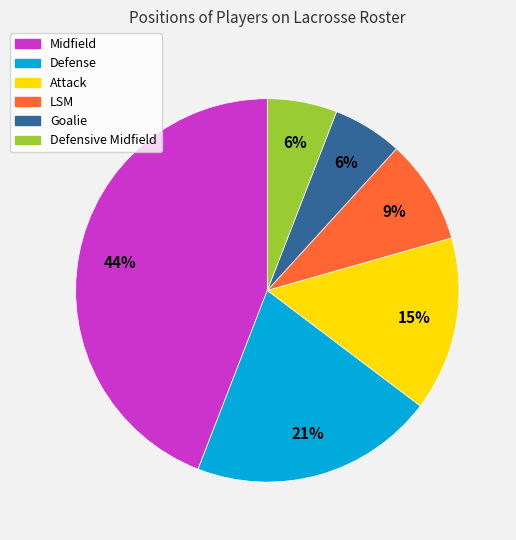

How many slices are in this pie chart?

6